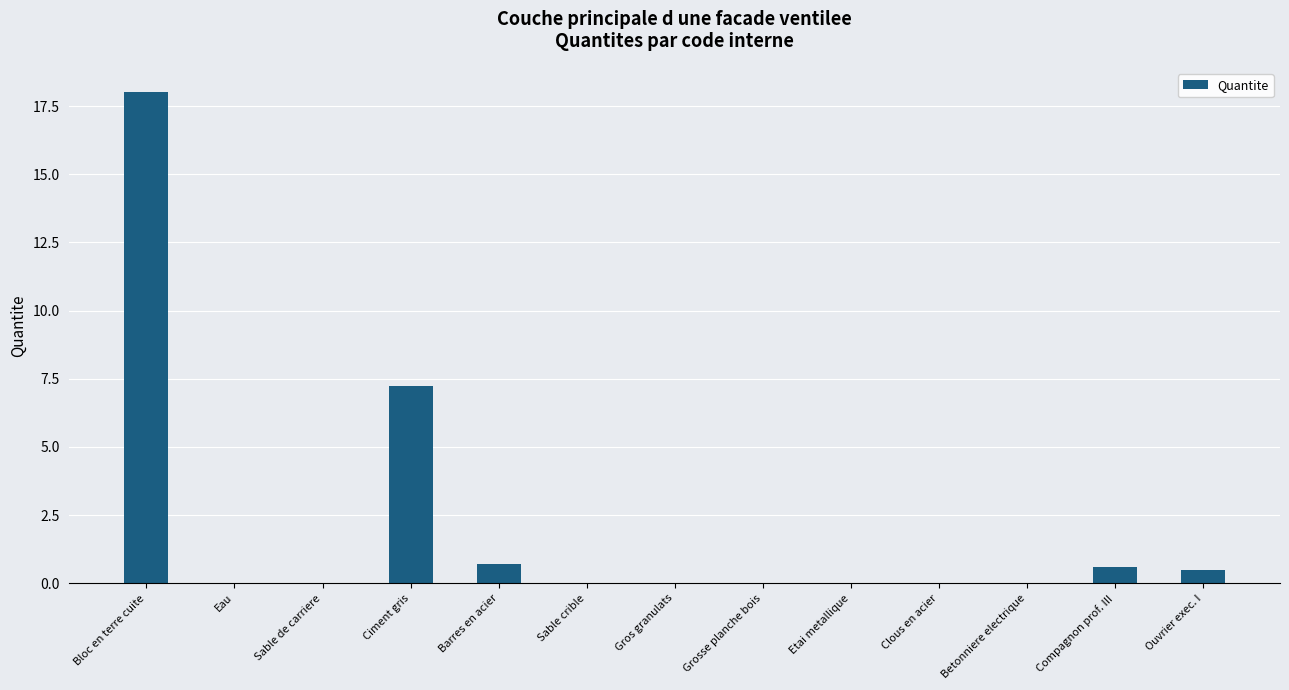

The chart shows a value of 0.0 at Grosse planche bois. True or false?

True